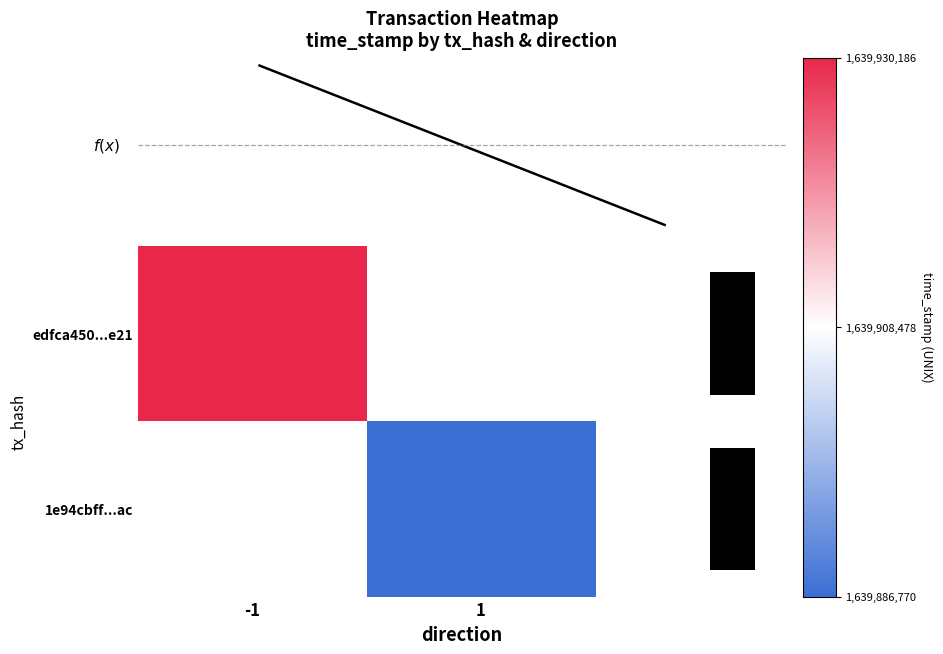

What is the sum of the time_stamp values at -1 and 1?

3279816956.0